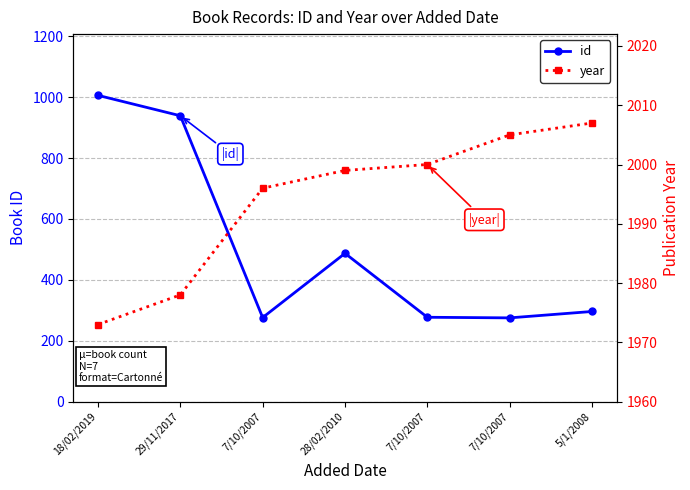

How many values in the year series are below 1999?

3